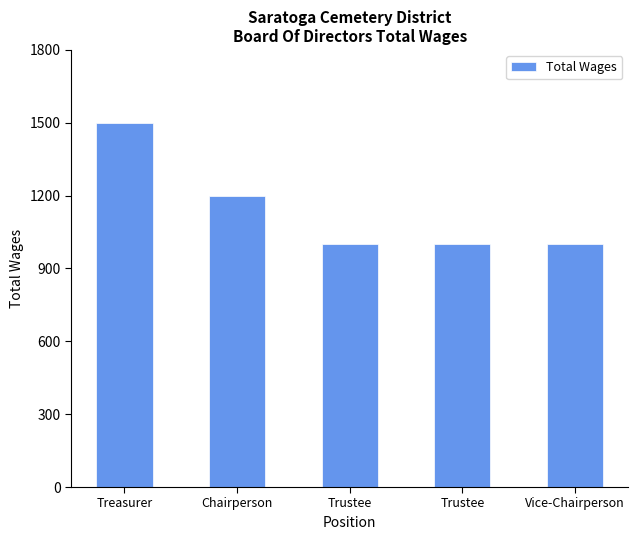

Reading left to right, list all the values displayed in this chart.

1500	1200	1000	1000	1000